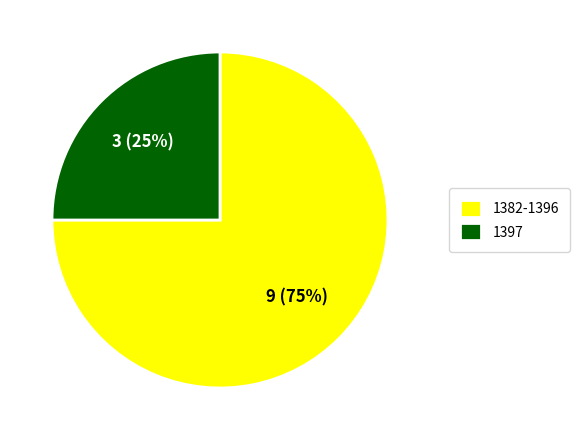

Rank the categories by value from lowest to highest.

1397, 1382-1396